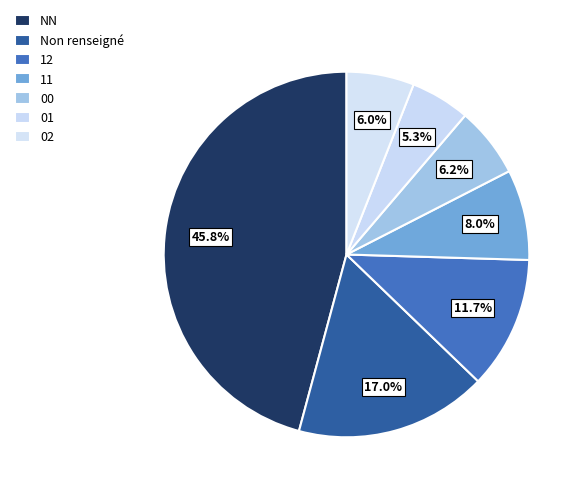

Is it true that 02 is 6% of the pie?

True